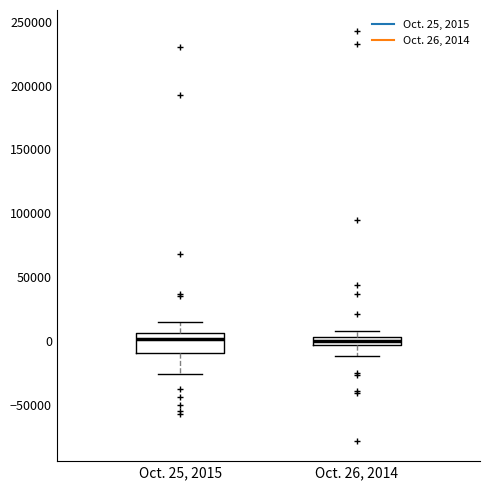

Where does the median line of the box for Oct. 26, 2014 sit on the y-axis? The values are not printed on the chart, so give them approximately, as read against the axis.

0